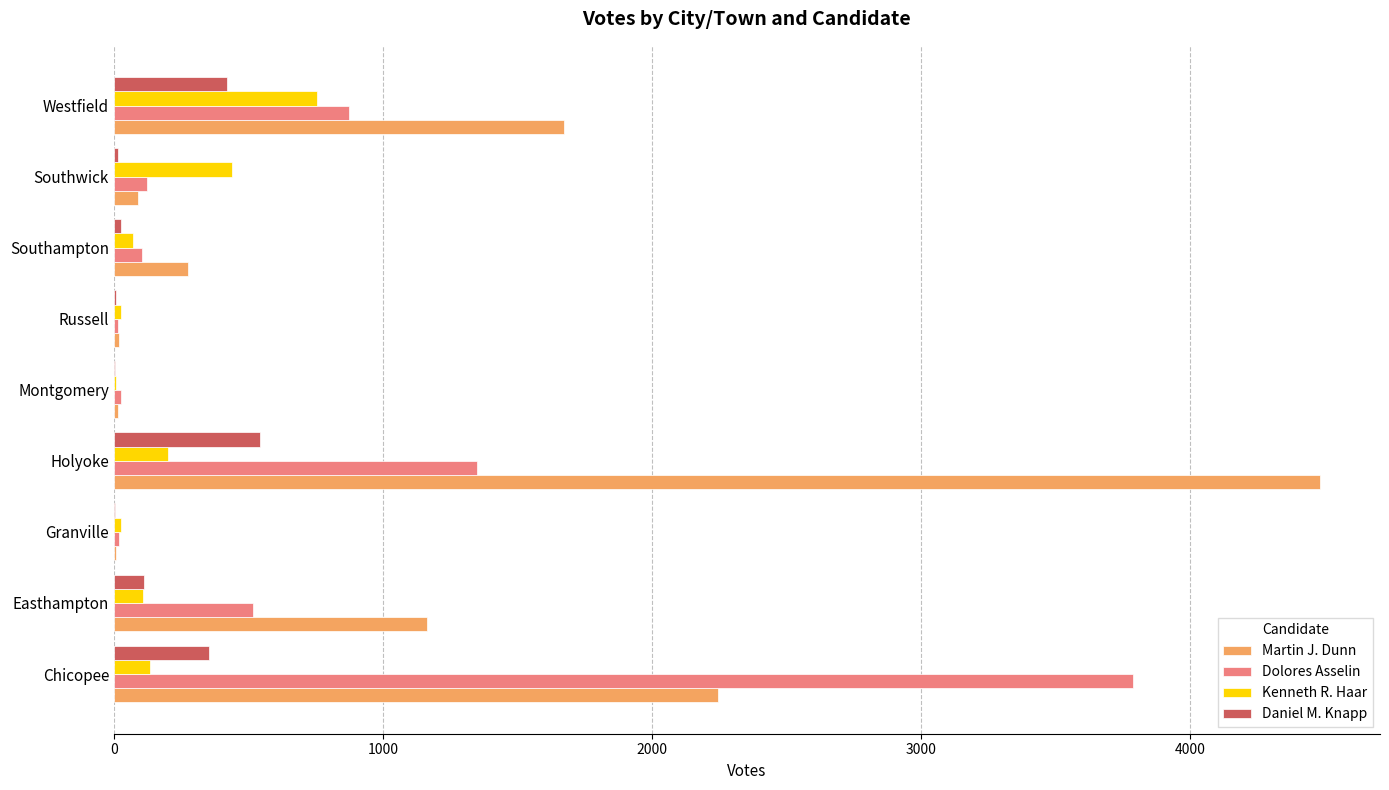

How many series are shown in this chart?

4